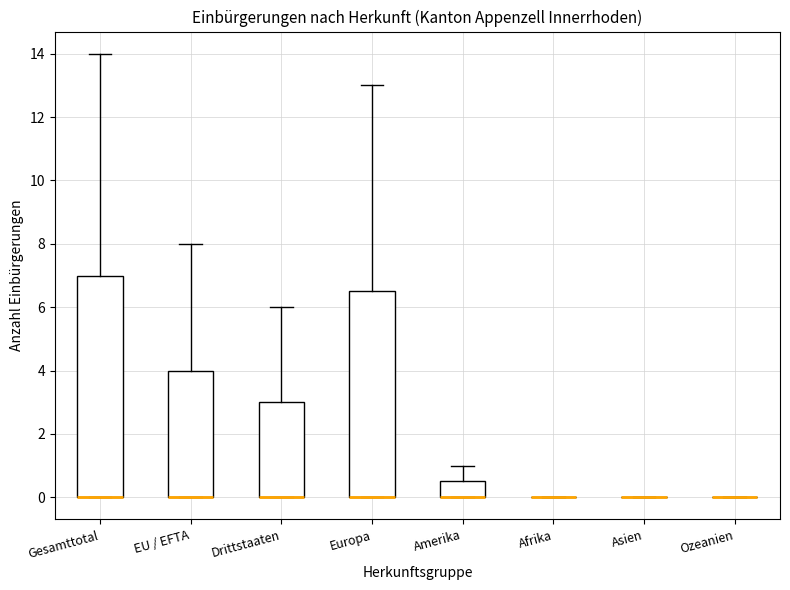

Where is the lower edge of the box for EU / EFTA on the y-axis? The values are not printed on the chart, so give them approximately, as read against the axis.

0.0